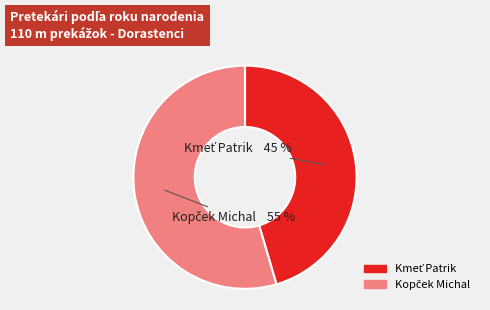

Does any single category account for the majority?

Yes